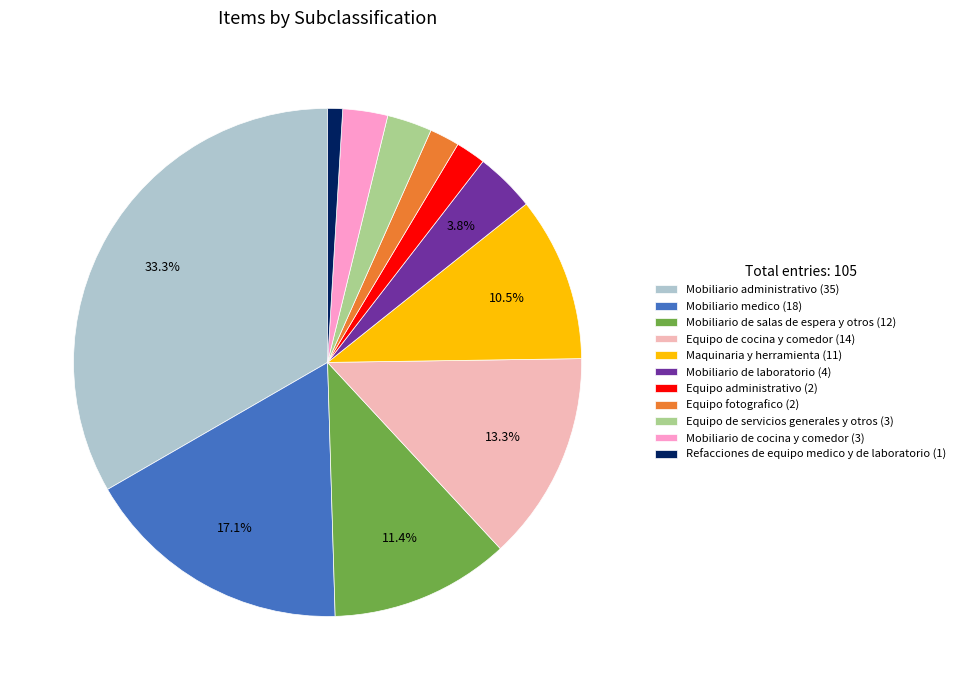

Does Equipo fotografico account for over 50% of the chart?

No